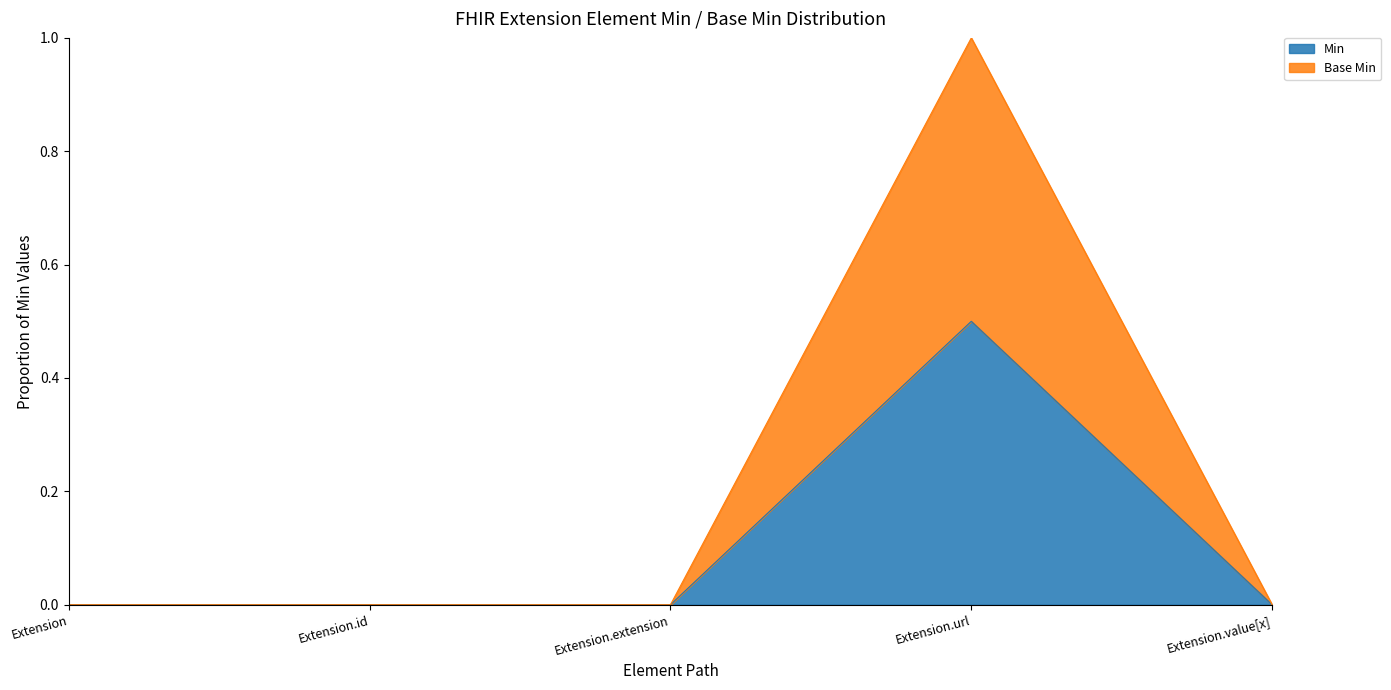

Is the value of Extension.id at Extension.value[x] greater than the value of Extension.url at Extension.extension?

No